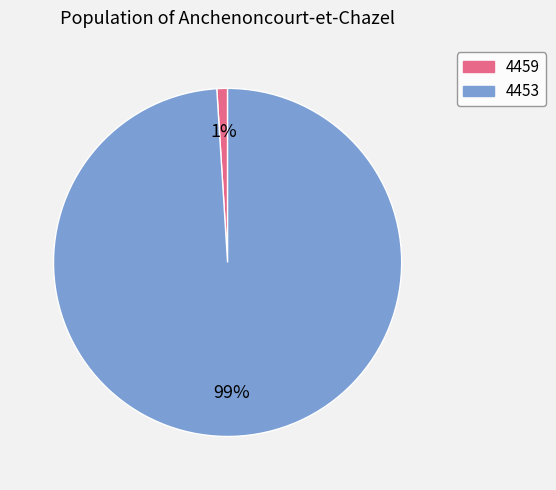

To the nearest percent, what is the combined percentage of 4453 and 4459?

100%